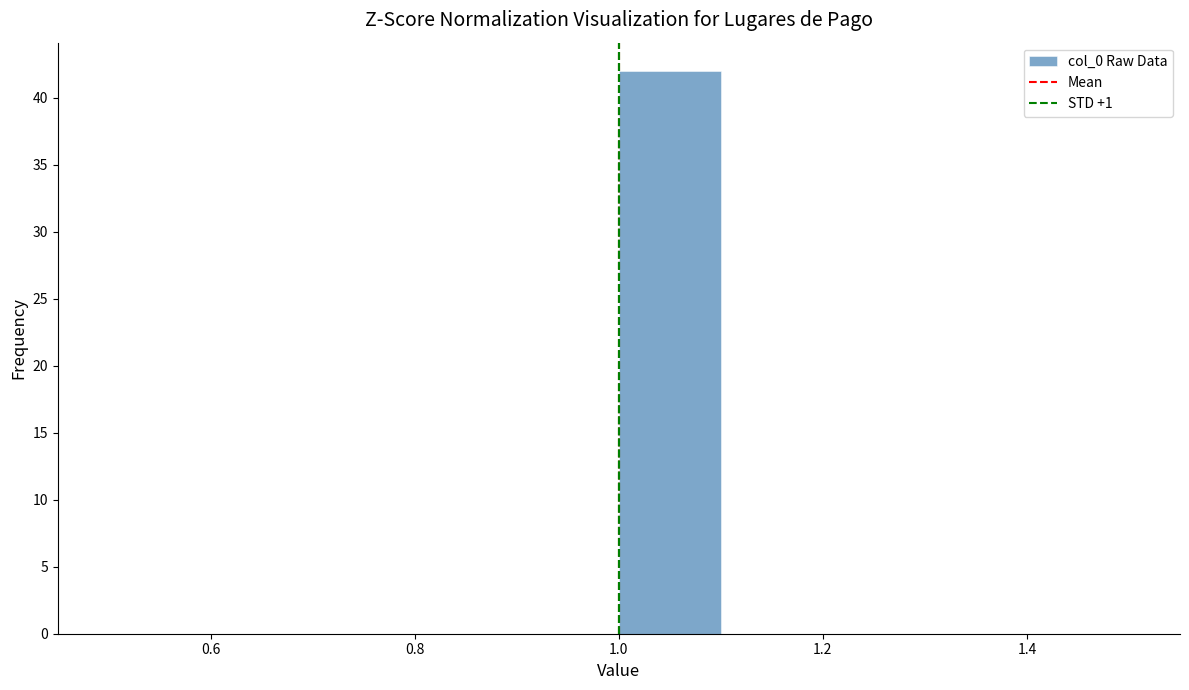

Reading left to right, transcribe this chart: for each bar, give the range it covers on the x-axis and its height. The values are not printed on the chart, so give them approximately, as read against the axis.

0.5 to 0.6: 0
0.6 to 0.7: 0
0.7 to 0.8: 0
0.8 to 0.9: 0
0.9 to 1.0: 0
1.0 to 1.1: 42
1.1 to 1.2: 0
1.2 to 1.3: 0
1.3 to 1.4: 0
1.4 to 1.5: 0